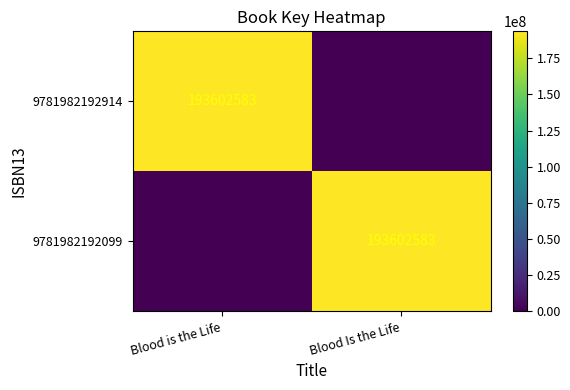

True or false: 9781982192099 has a value of 292410360 at Blood Is the Life.

False